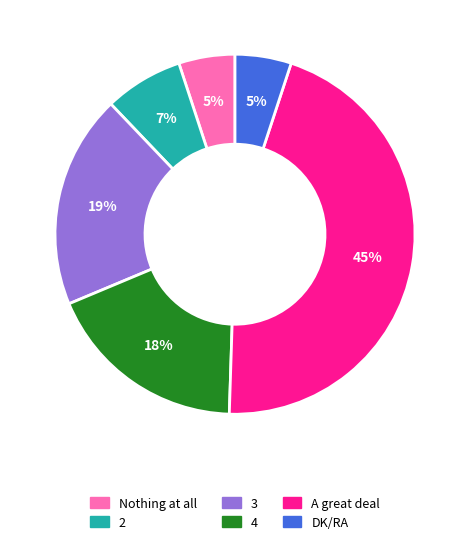

Which category has the biggest portion of the pie?

A great deal